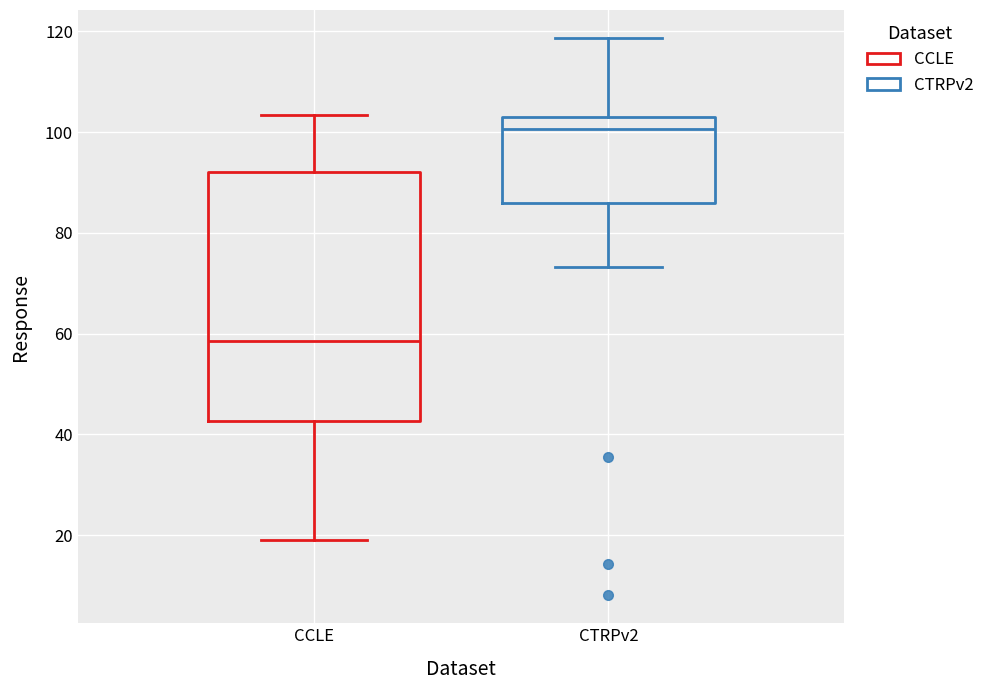

Which box is the tallest, from its lower edge to its upper edge?

CCLE